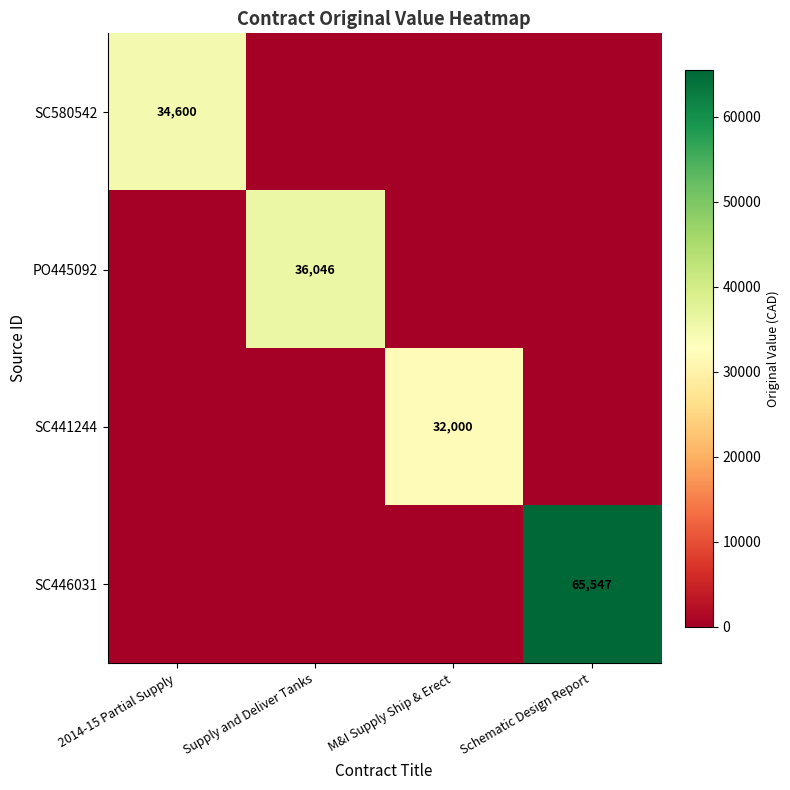

True or false: PO445092 has a value of 24374 at Supply and Deliver Tanks.

False